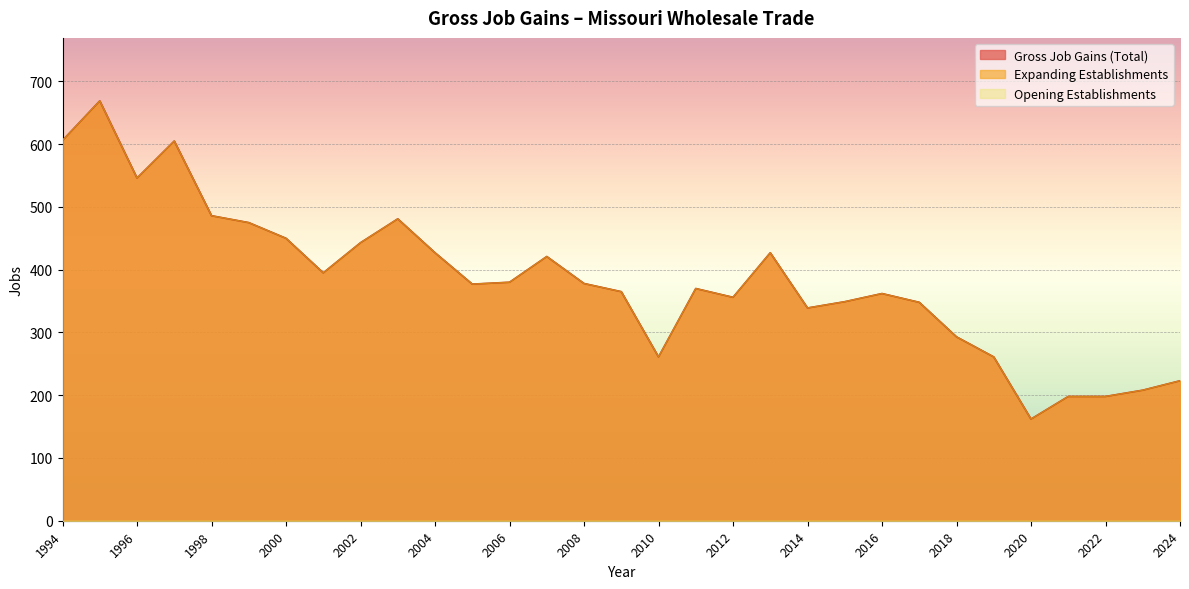

Rank the categories by Gross Job Gains (Total) value from lowest to highest.

2020, 2021, 2022, 2023, 2024, 2010, 2019, 2018, 2014, 2017, 2015, 2012, 2016, 2009, 2011, 2005, 2008, 2006, 2001, 2007, 2004, 2013, 2002, 2000, 1999, 2003, 1998, 1996, 1997, 1994, 1995